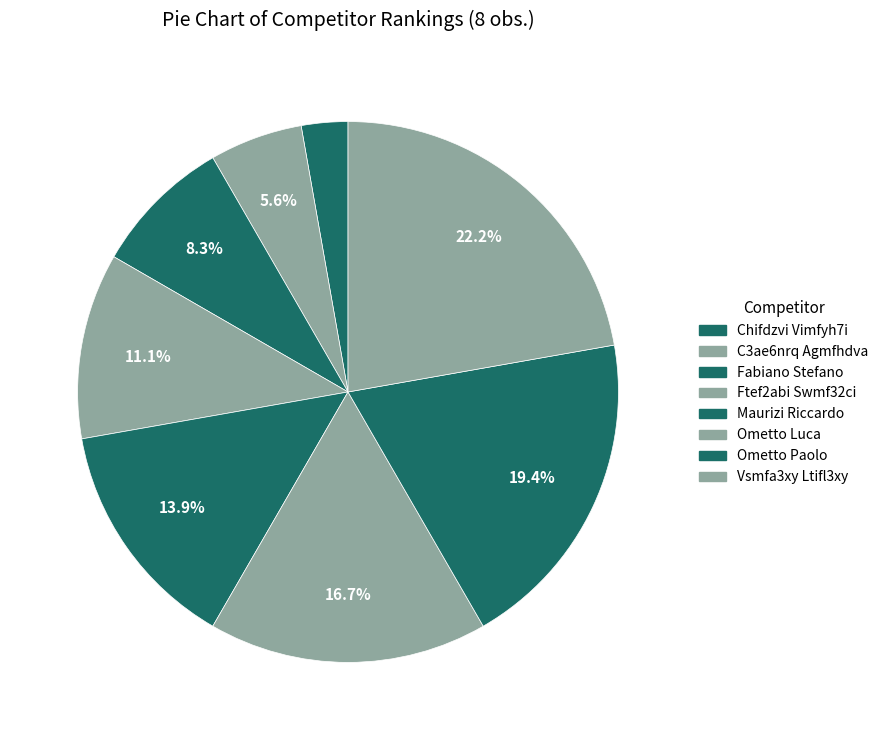

The Chifdzvi Vimfyh7i slice represents 9% of the pie. True or false?

False